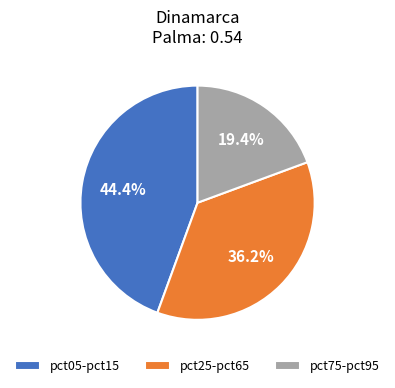

What percentage do pct05-pct15 and pct75-pct95 together represent?

63.8%